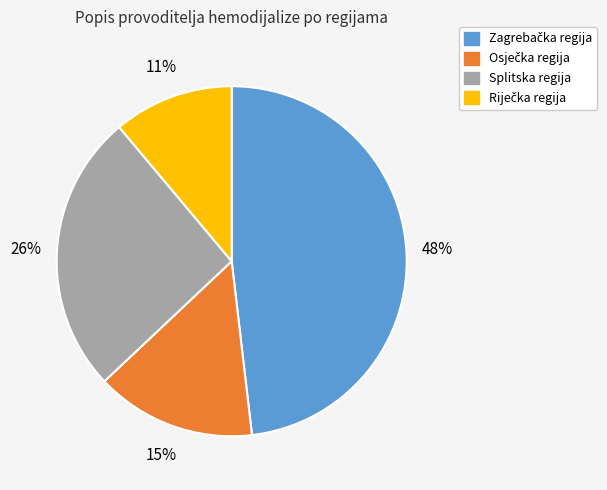

Does Splitska regija represent more than half of the total?

No